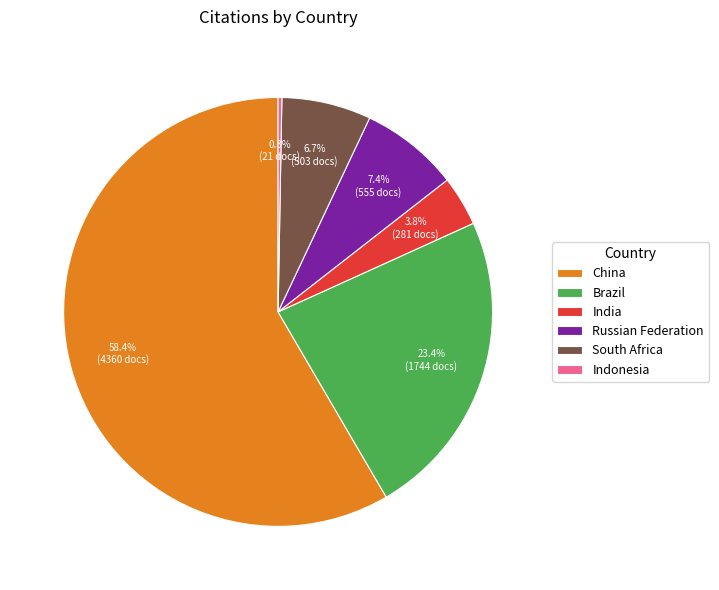

Which slice is the smallest?

Indonesia